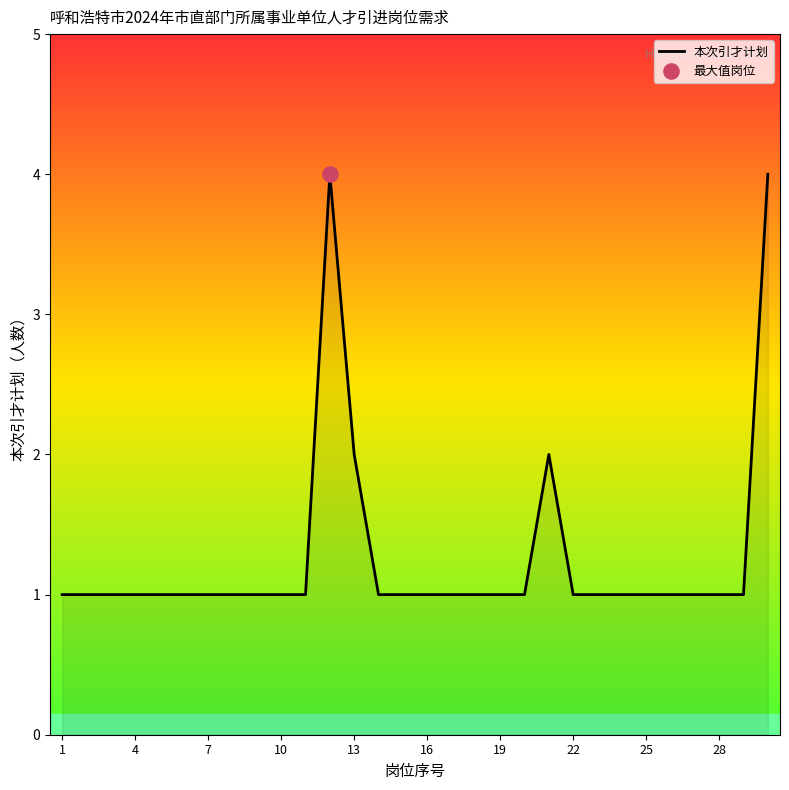

What is the greatest value displayed?

4